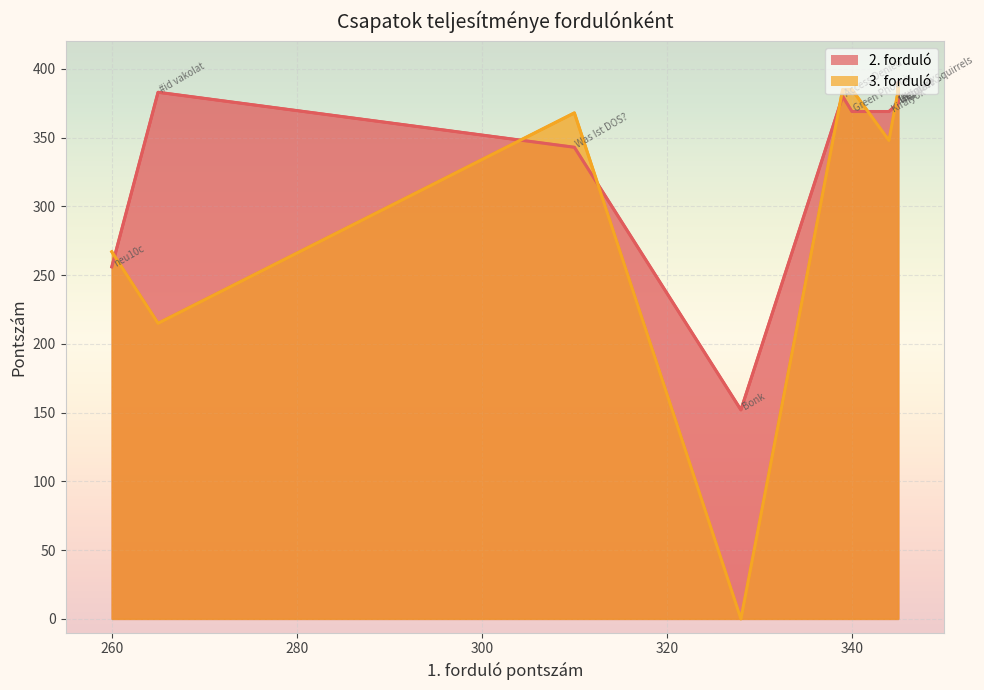

At which category does the chart reach its peak across all series?

Ultimate Squirrels